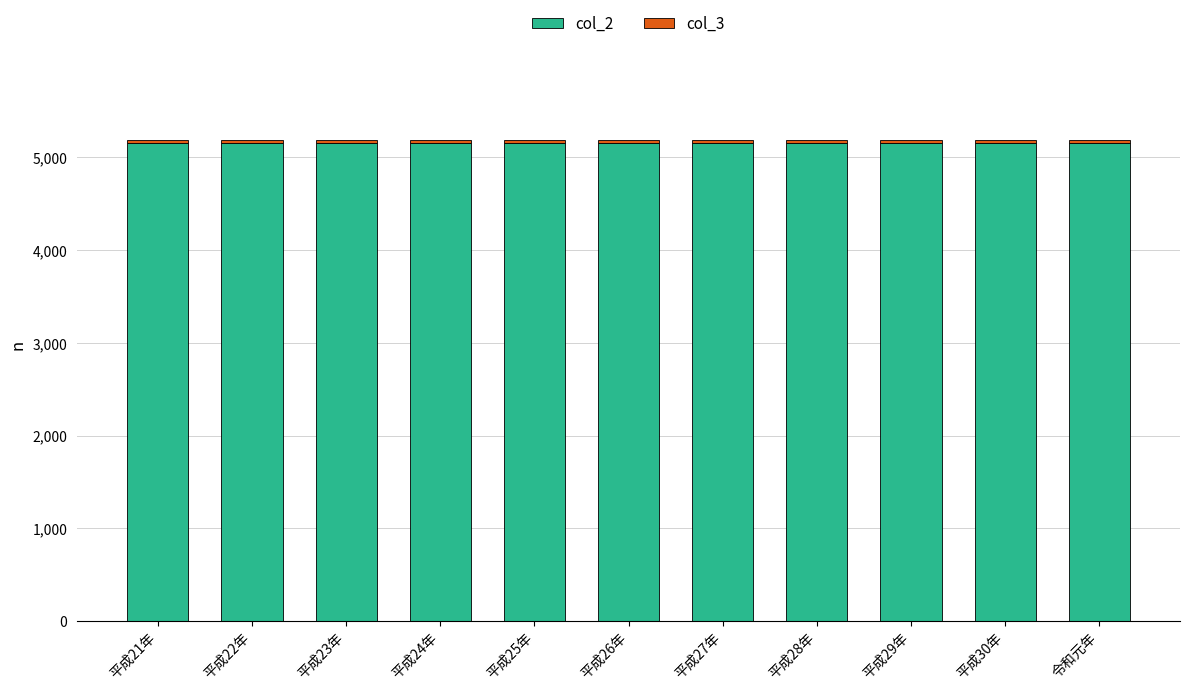

What is the sum of the col_2 values at 平成22年 and 平成29年?

10314.2